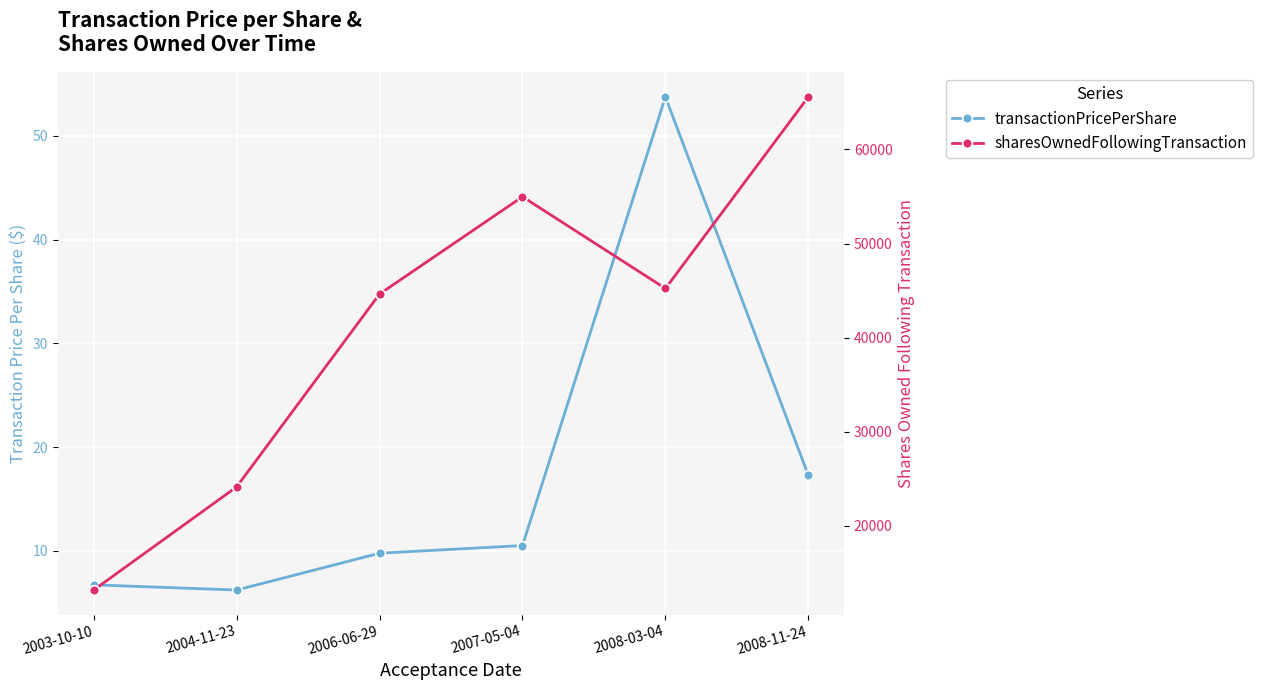

Which series has the widest spread of values?

sharesOwnedFollowingTransaction